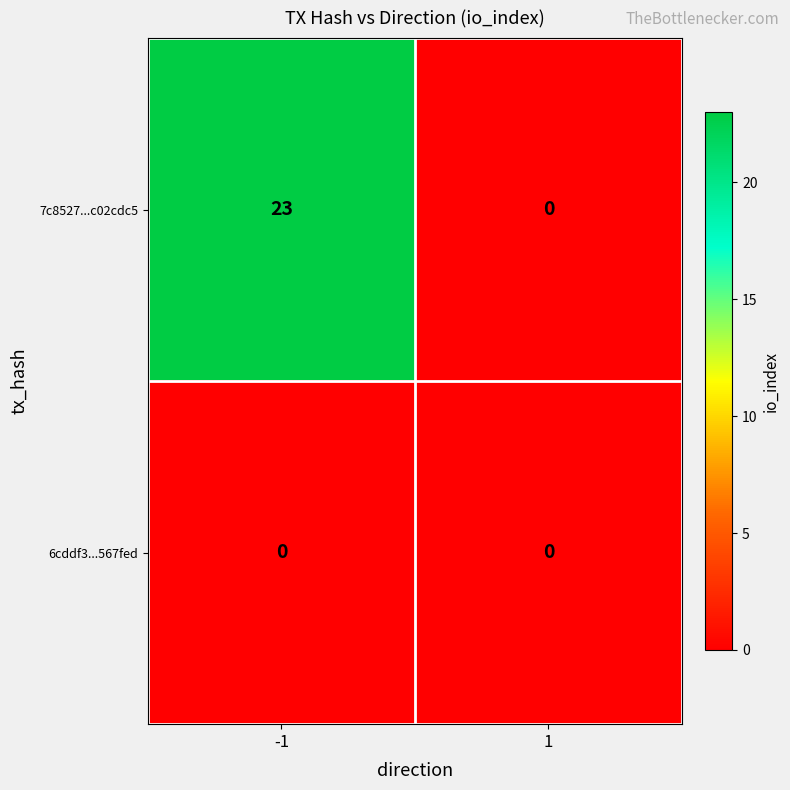

List the series in order of their peak value, highest first.

7c8527...c02cdc5, 6cddf3...567fed